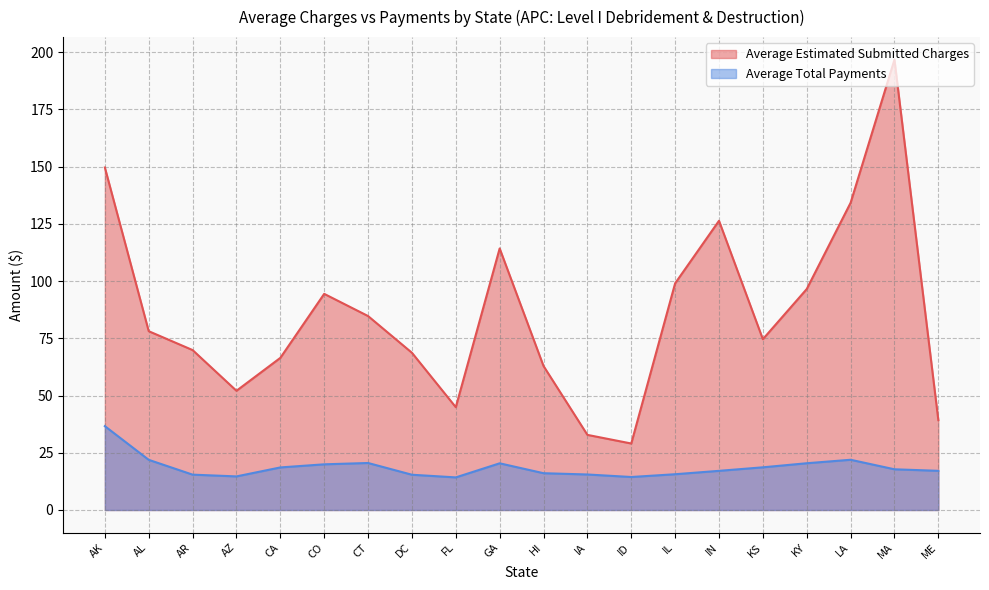

What is the difference between the Average Total Payments values at FL and HI?

1.8